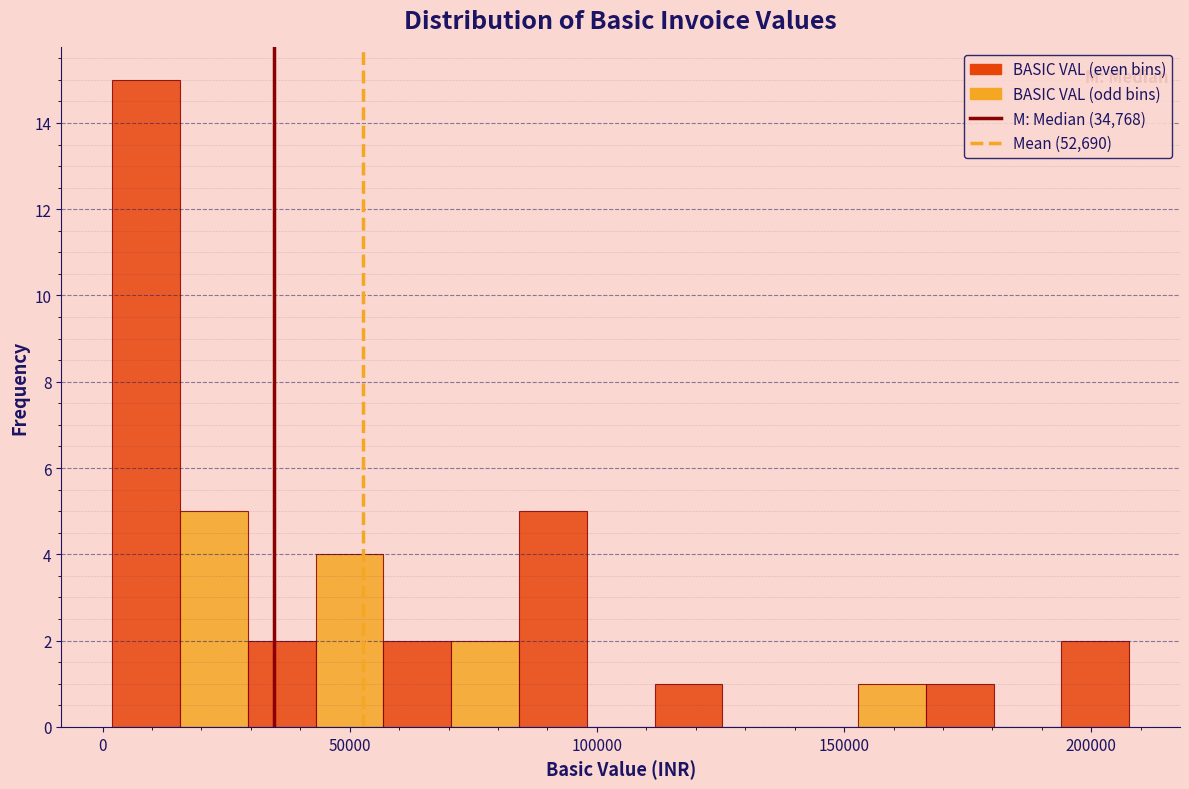

Around what value on the x-axis is the tallest bar? Give the approximate position of its centre, as read against the axis.

10000